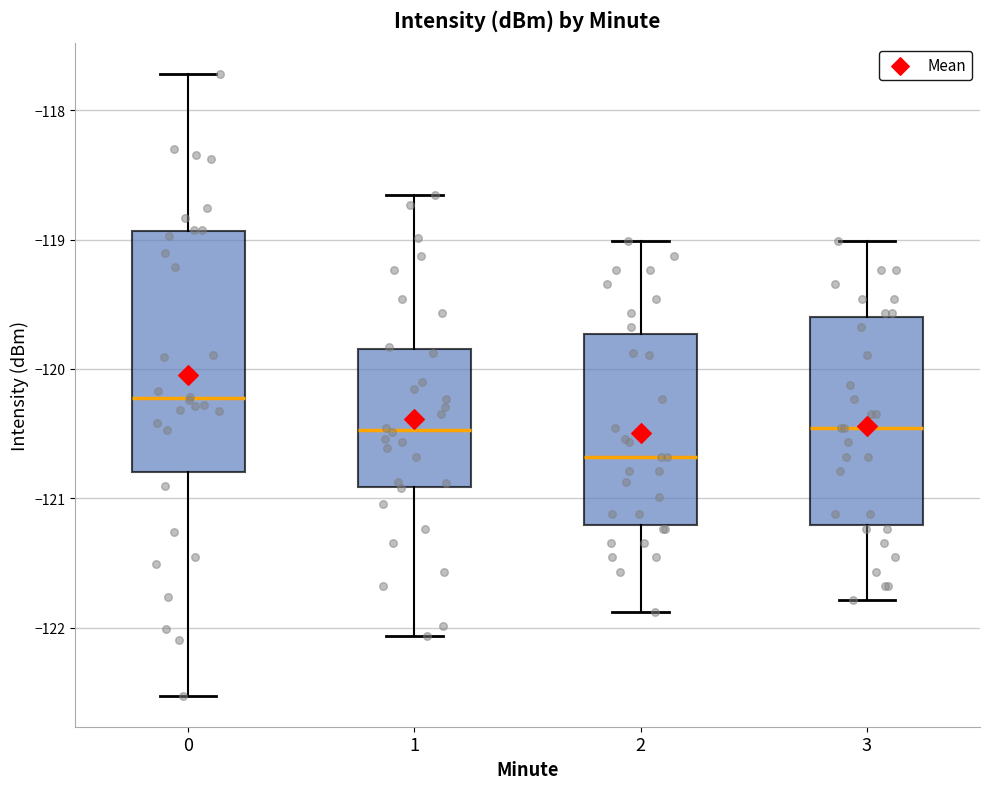

Where is the upper edge of the box at x = 2 on the y-axis? The values are not printed on the chart, so give them approximately, as read against the axis.

-119.7